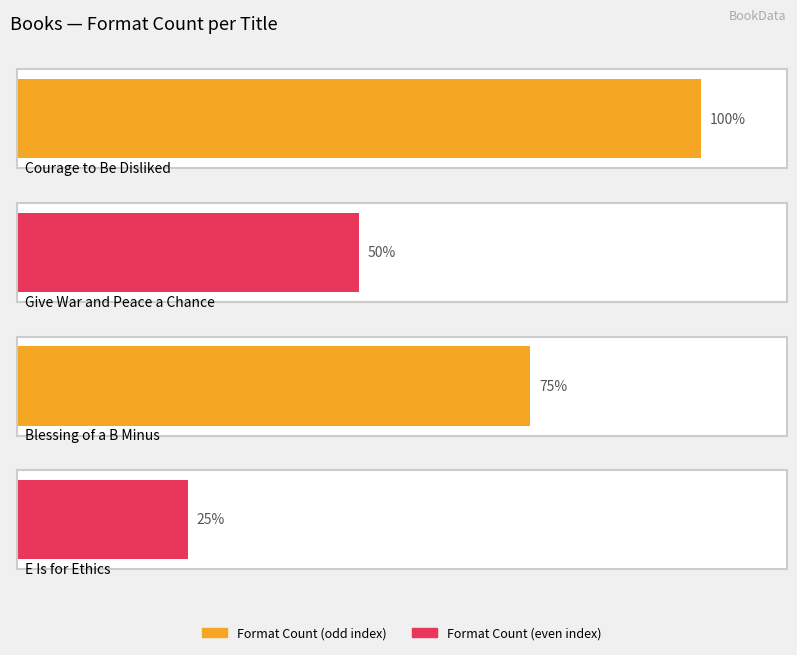

How many categories are shown in the chart?

4